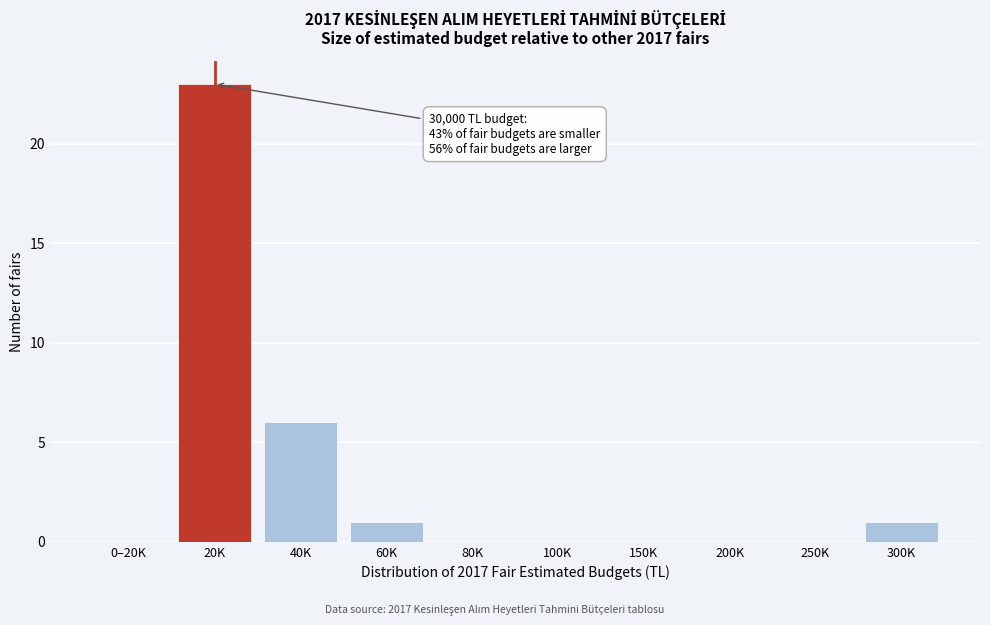

Reading left to right, extract all data points from this chart.

0–20K=0	20K=23	40K=6	60K=1	80K=0	100K=0	150K=0	200K=0	250K=0	300K=1